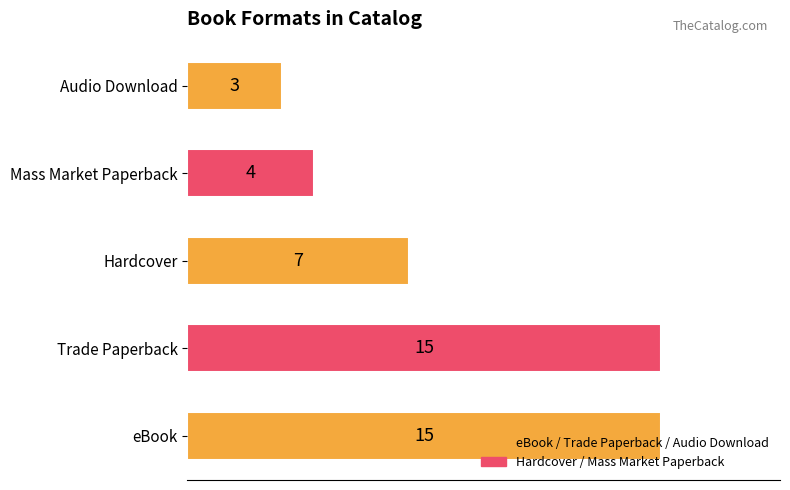

Is it true that the value at Trade Paperback is 7?

False